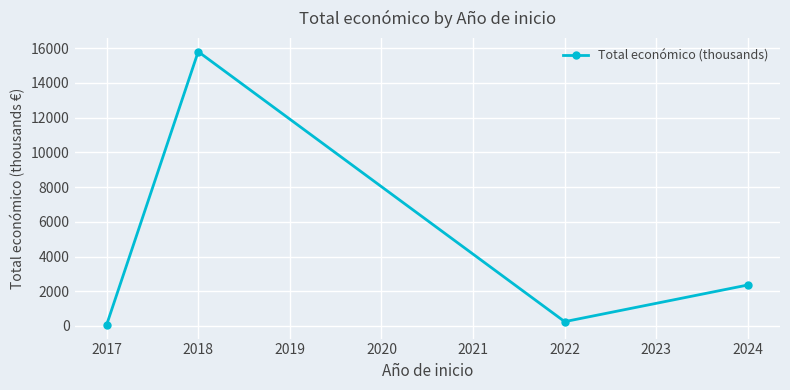

Reading left to right, what are all the values shown in this chart?

61.9	15792.9	250.0	2361.7